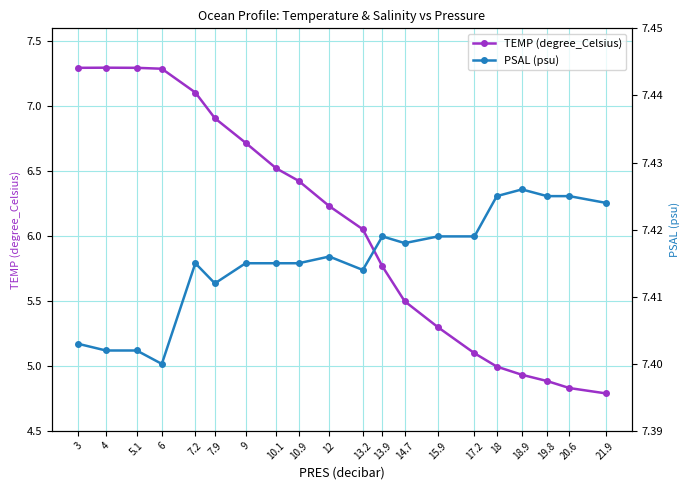

True or false: PSAL (psu) has a value of 2.3 at 5.1.

False